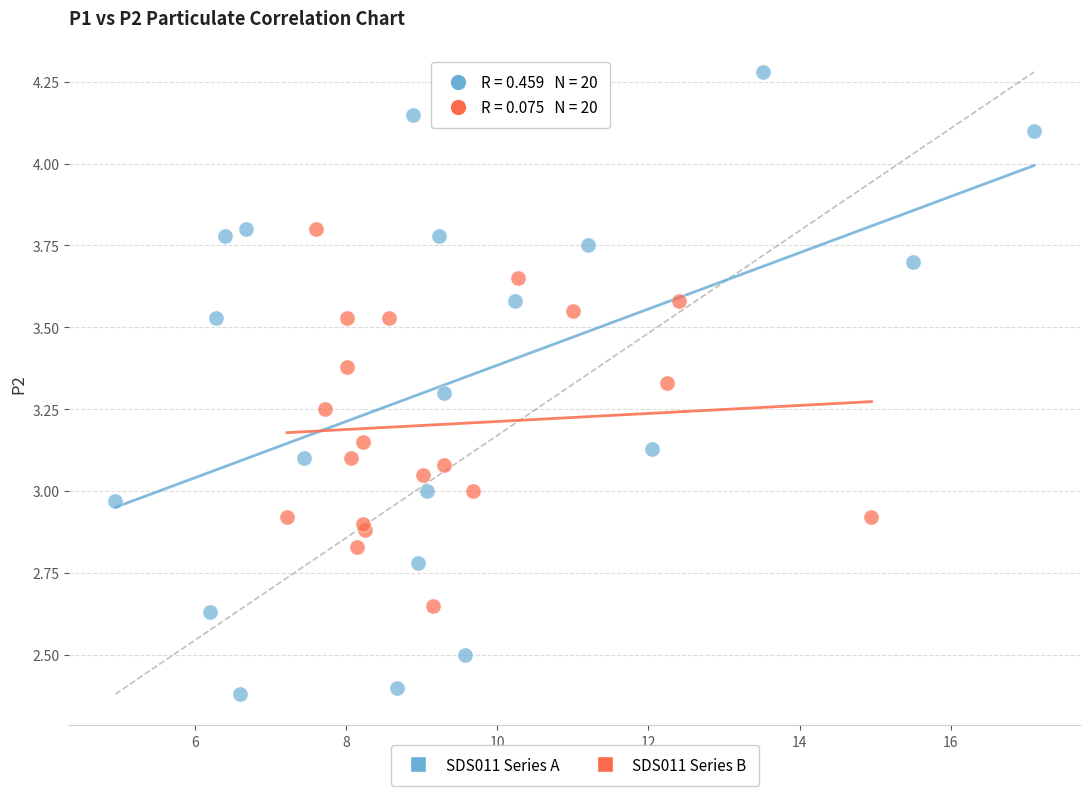

Which series contains the highest Y value?

SDS011 Series A